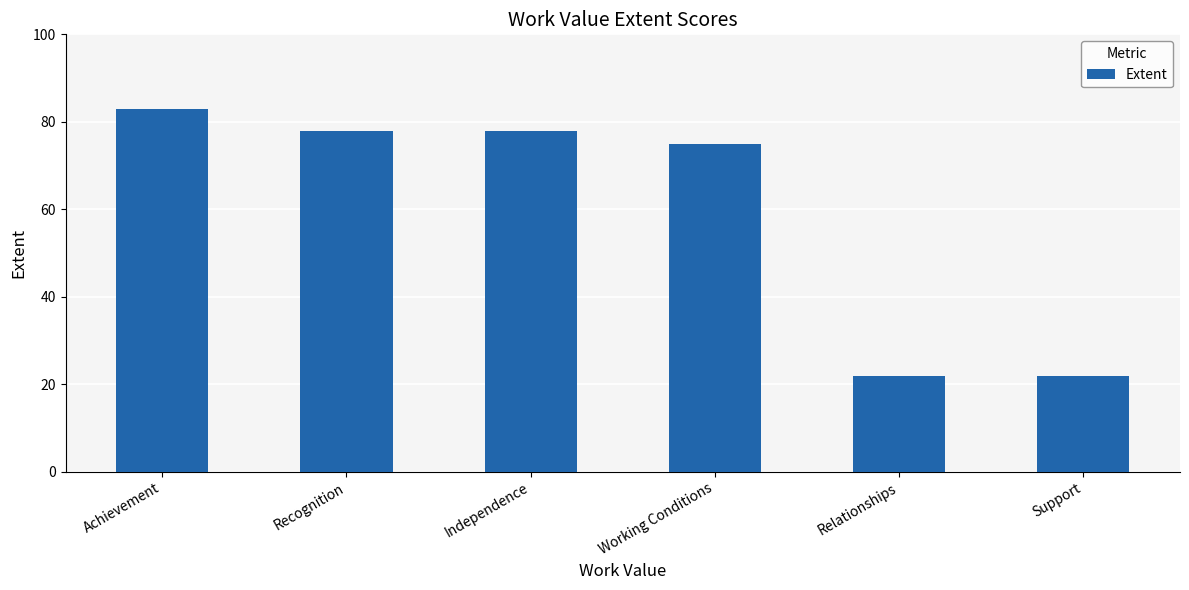

Read the value at Support, to the nearest 5.

20